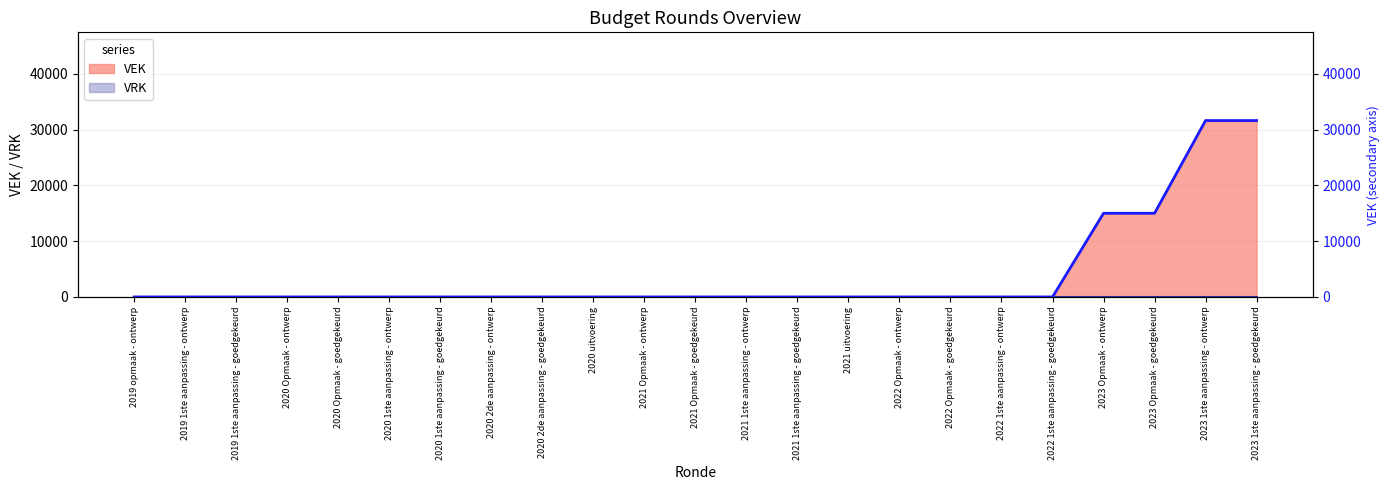

What is the sum of all values?

93234